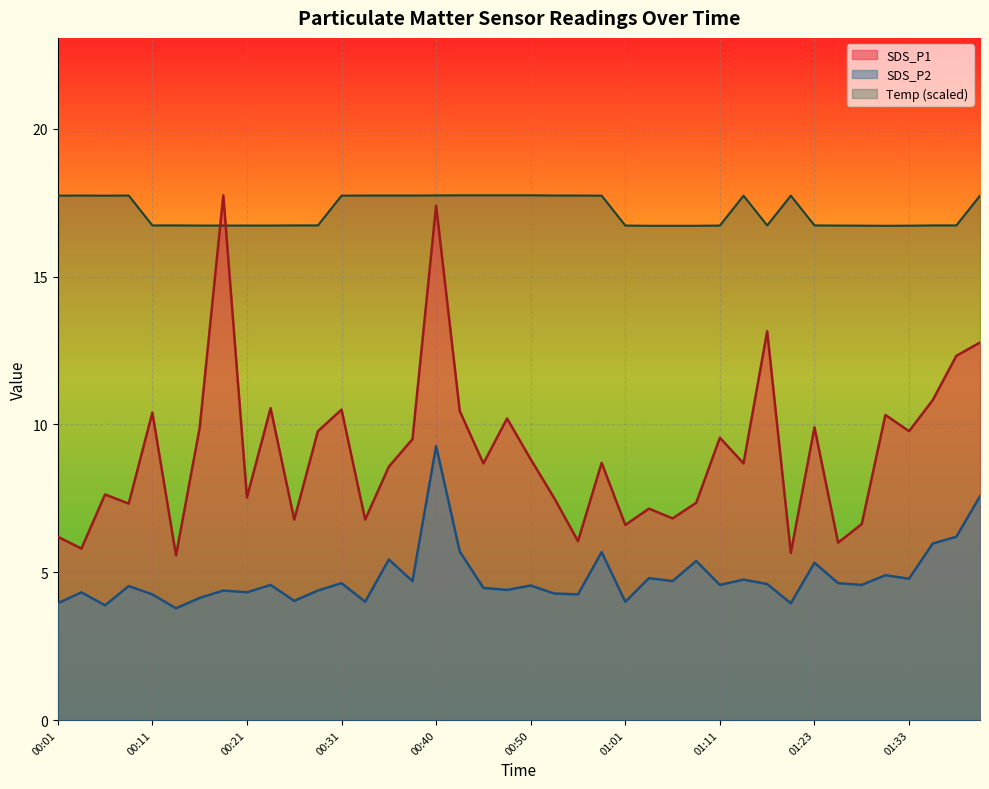

What is the total value across all series at 01:33?

31.3